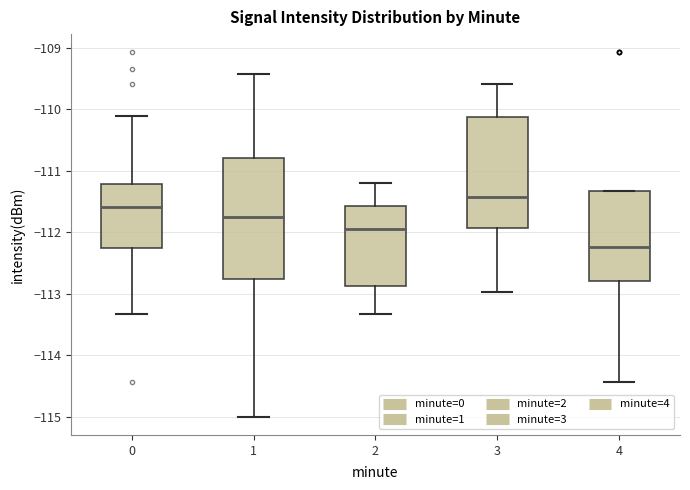

Which box is the tallest, from its lower edge to its upper edge?

1